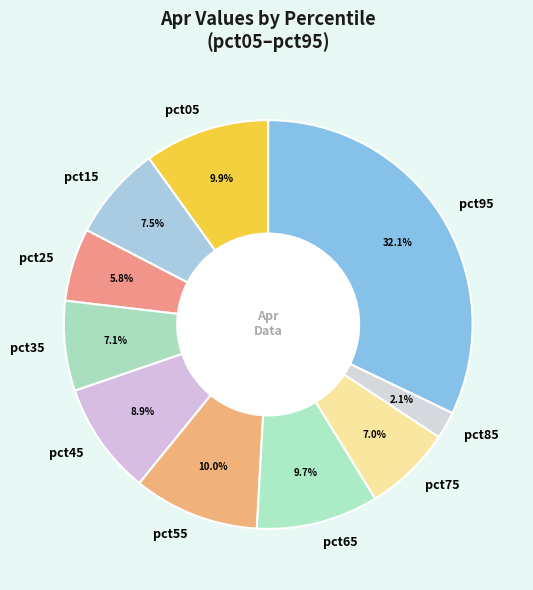

Which category has the smallest portion of the pie?

pct85